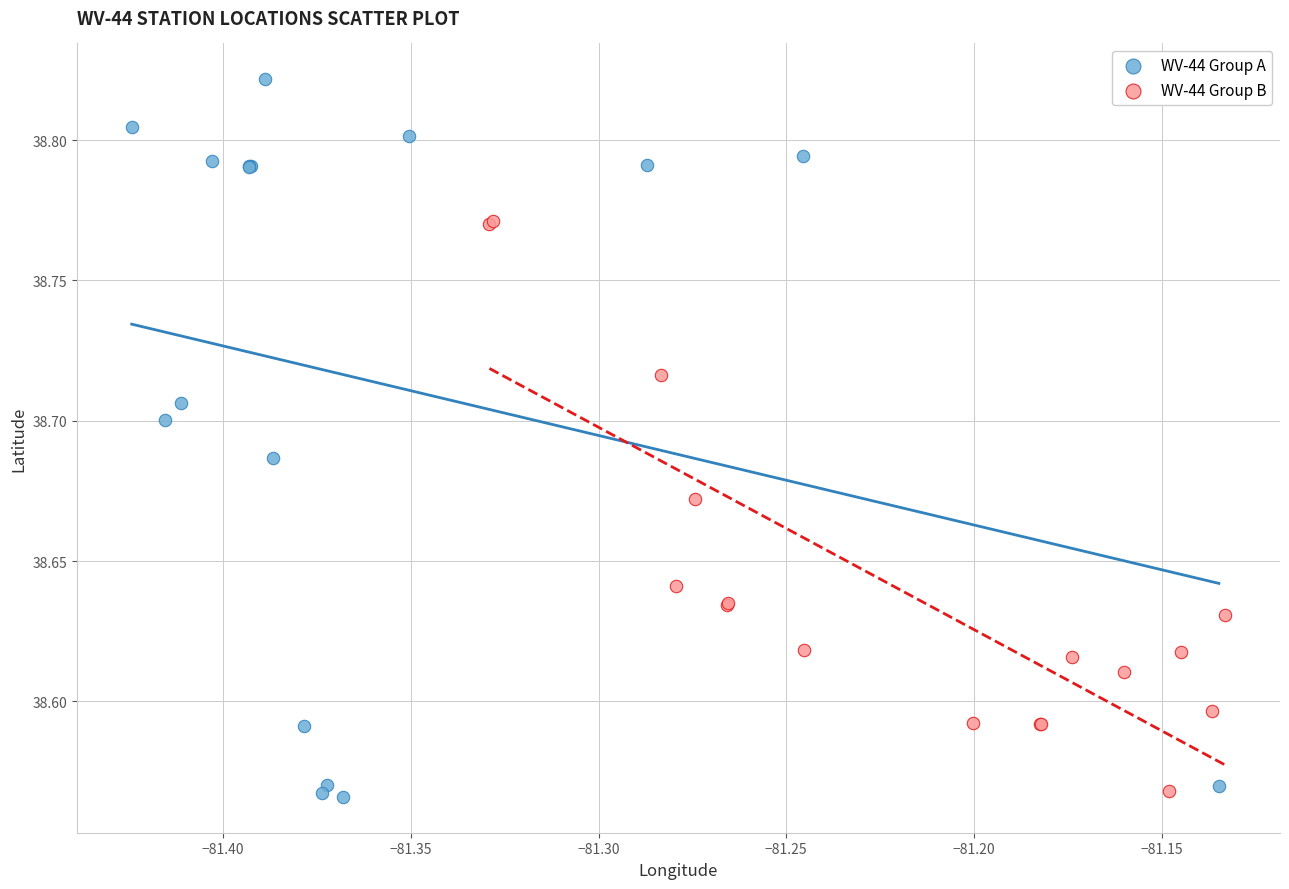

Which series has the largest Y range (max minus min)?

WV-44 Group A